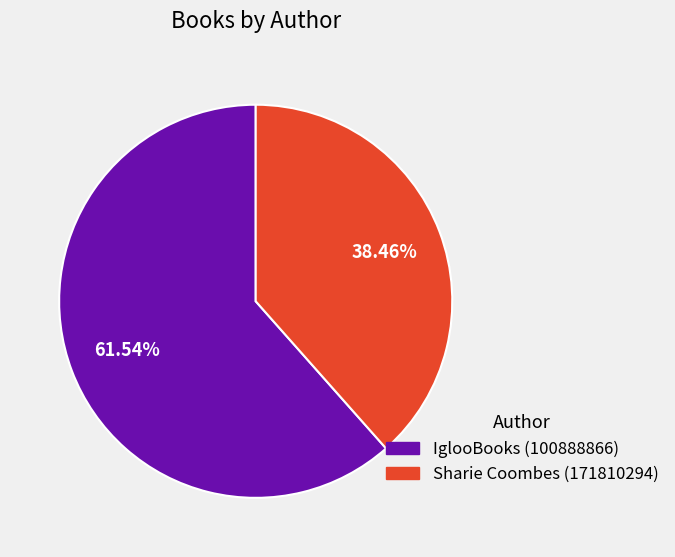

How much of the chart is everything except Sharie Coombes (171810294)?

61.5%